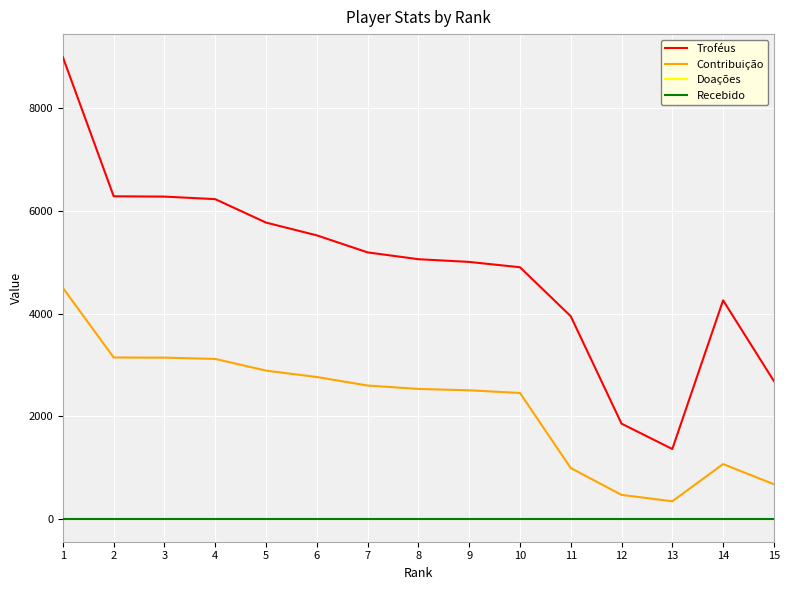

True or false: Recebido and Contribuição intersect in this chart.

False